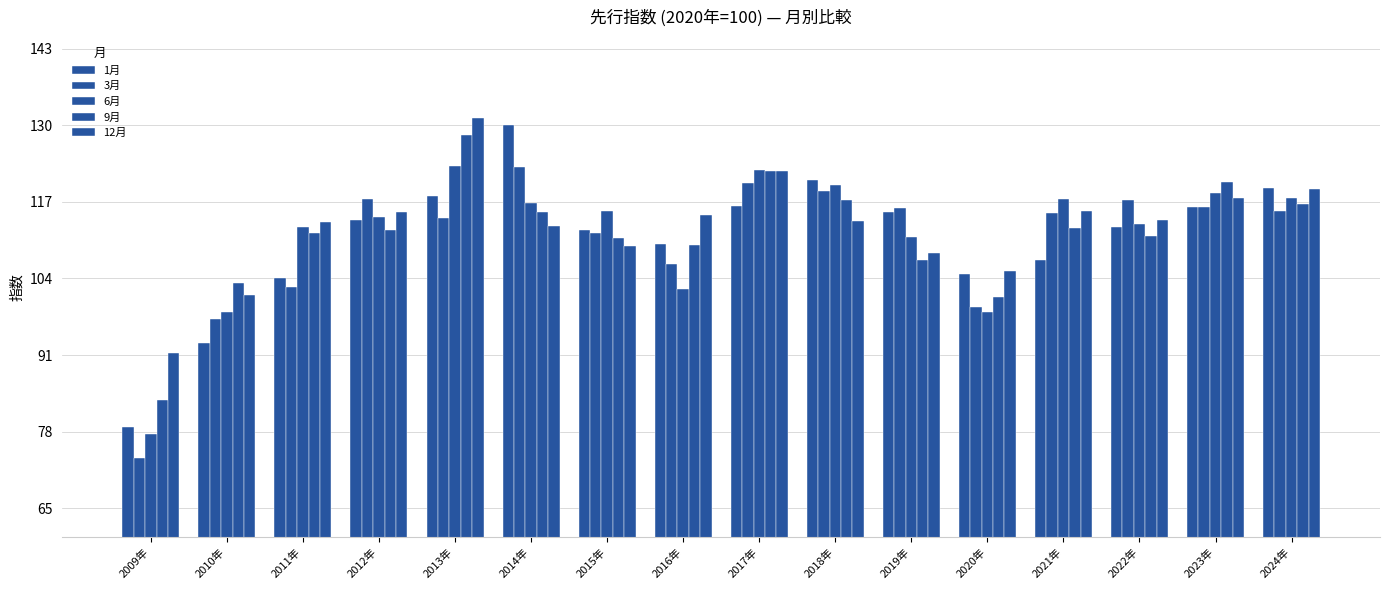

What is the sum of the 3月 values at 2012年 and 2021年?

232.6